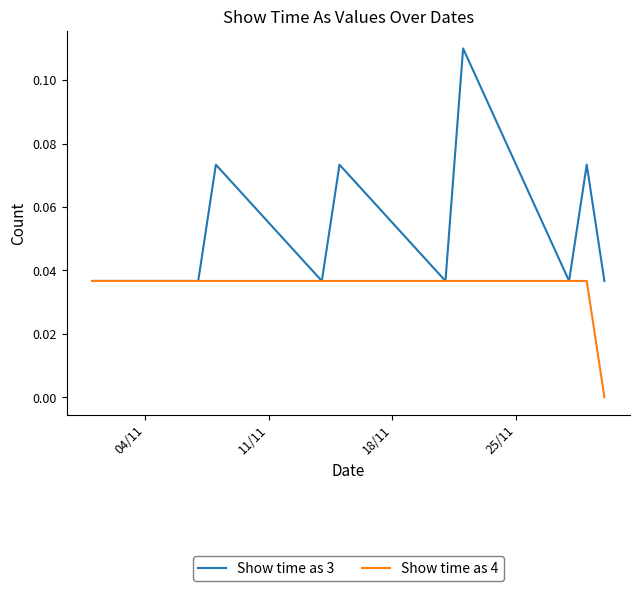

Which series has the largest range (max minus min)?

Show time as 3